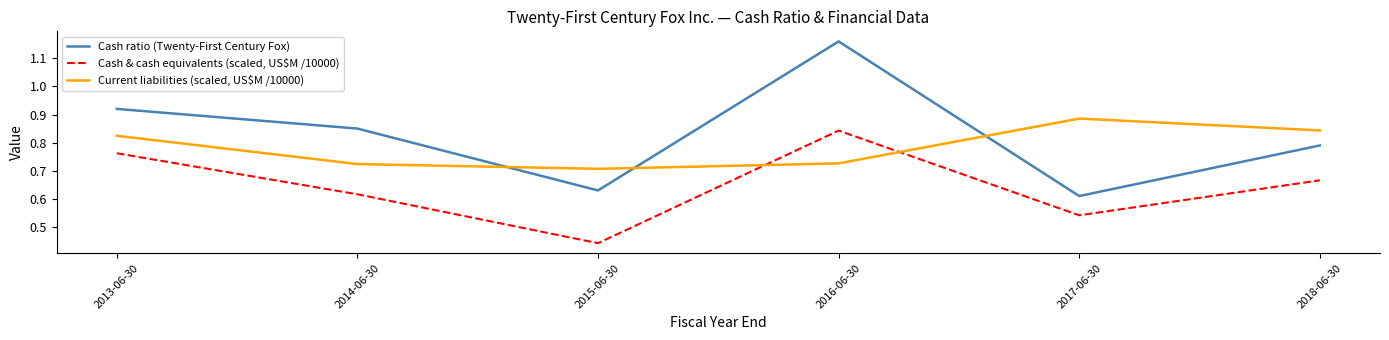

What position from the right is 2016-06-30?

3